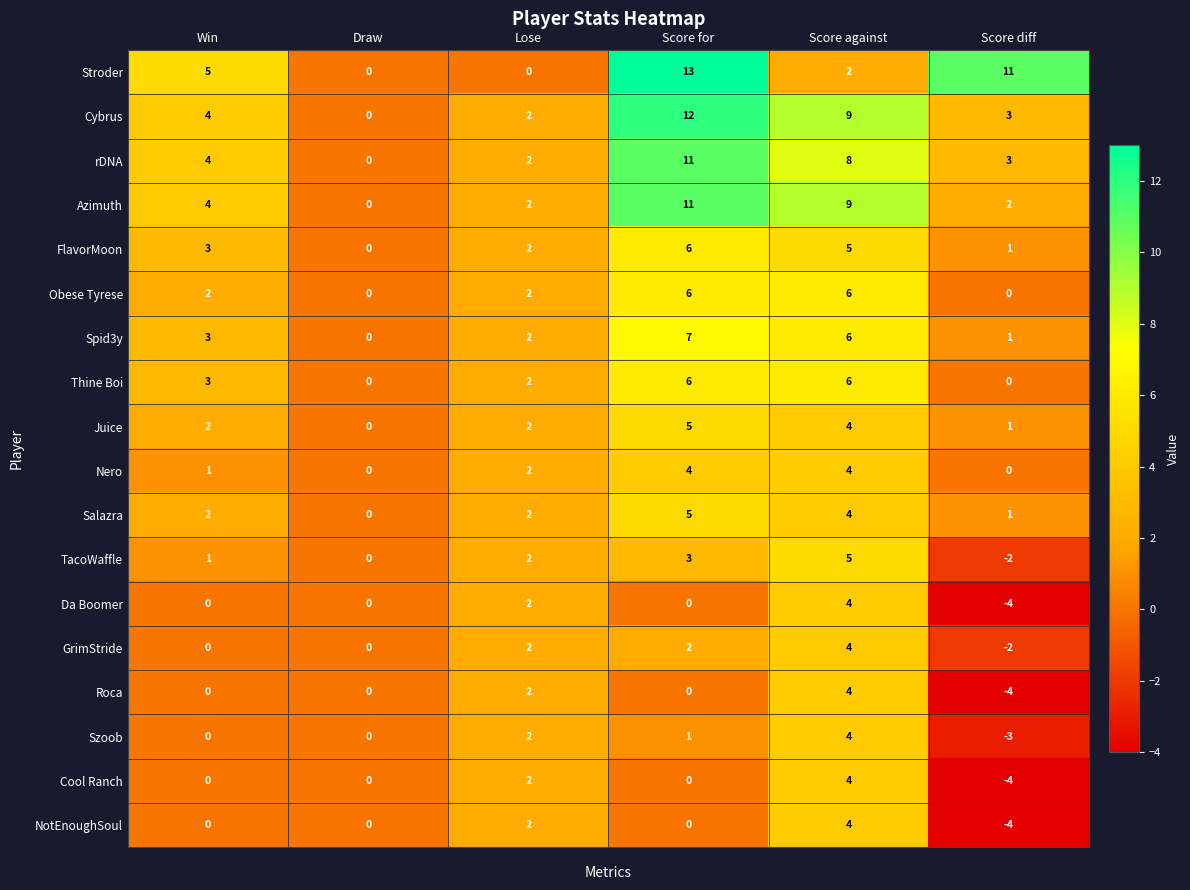

Which series has the largest total across all categories?

Stroder